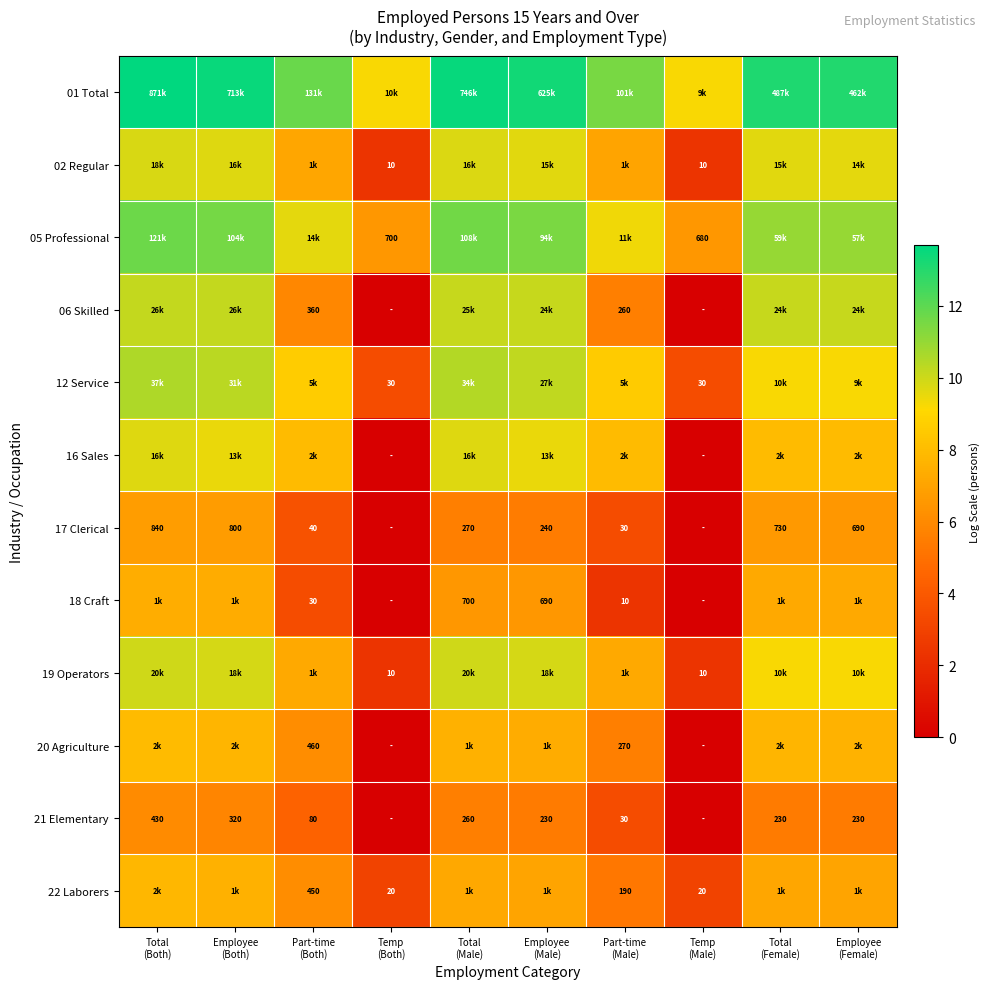

Rank the series at Temp (Both) from highest to lowest value.

01 Total, 05 Professional, 12 Service, 22 Laborers, 02 Regular, 19 Operators, 06 Skilled, 16 Sales, 17 Clerical, 18 Craft, 20 Agriculture, 21 Elementary